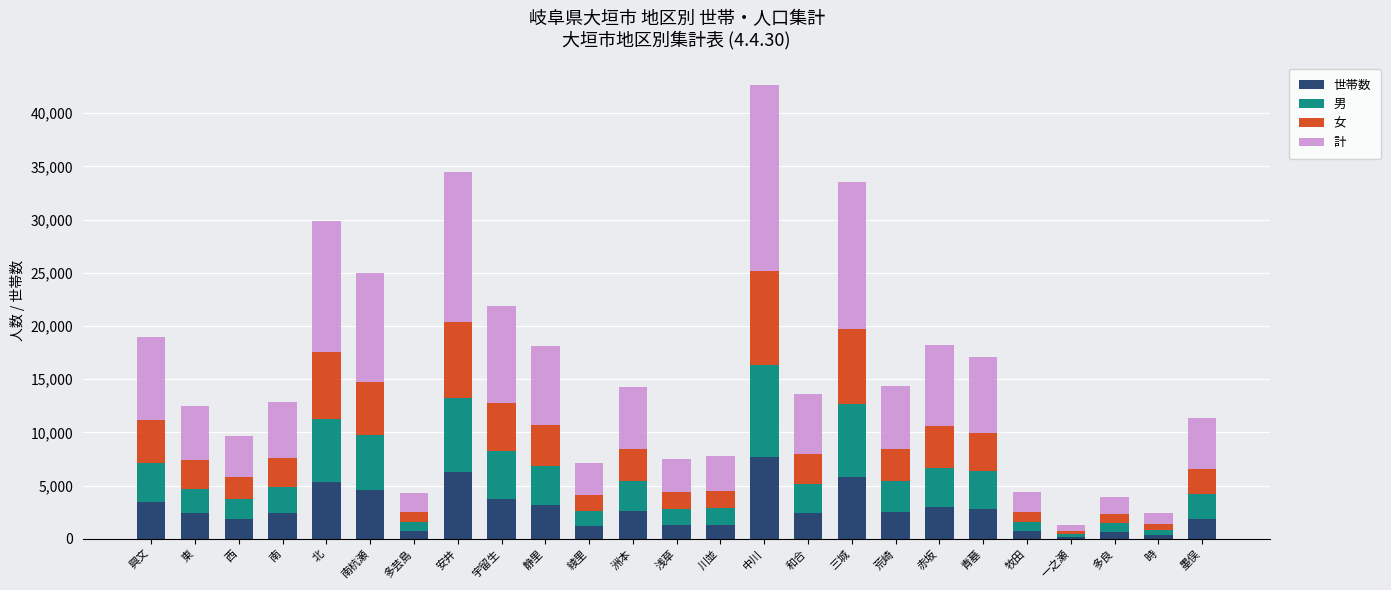

What is the total value across all series at 南?

12855